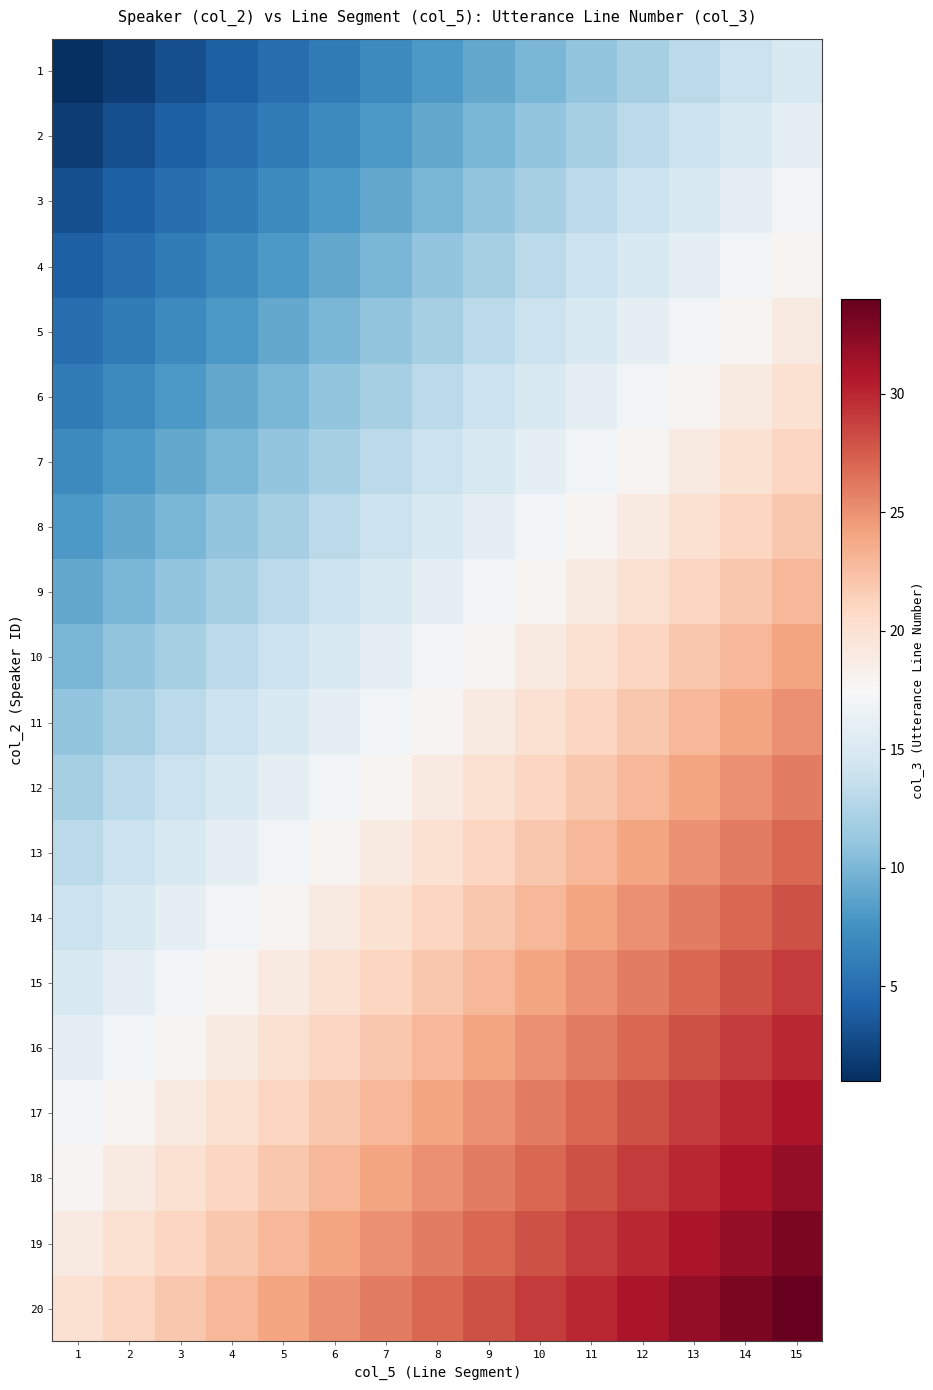

Which category has the lowest value across all series?

1